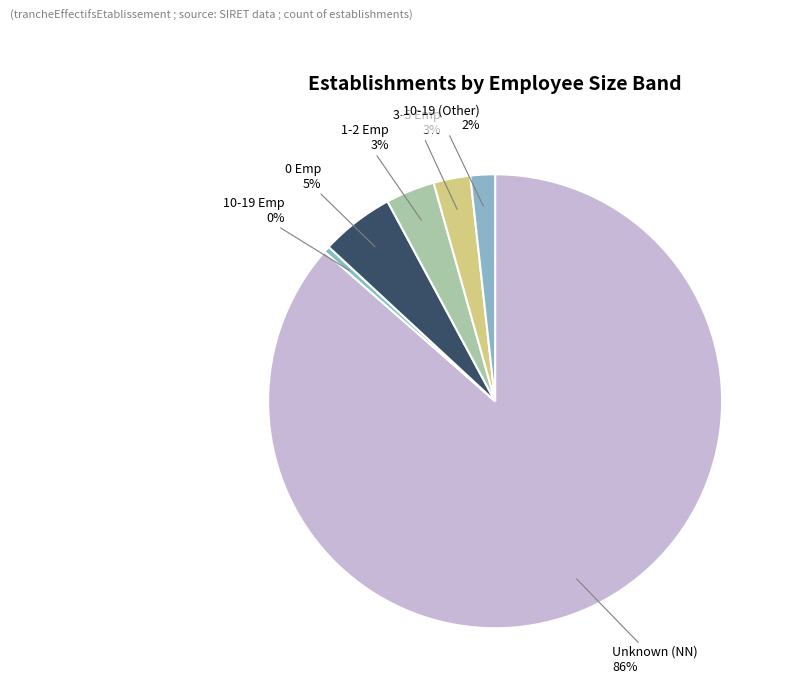

Is there any slice that represents more than half of the pie?

Yes